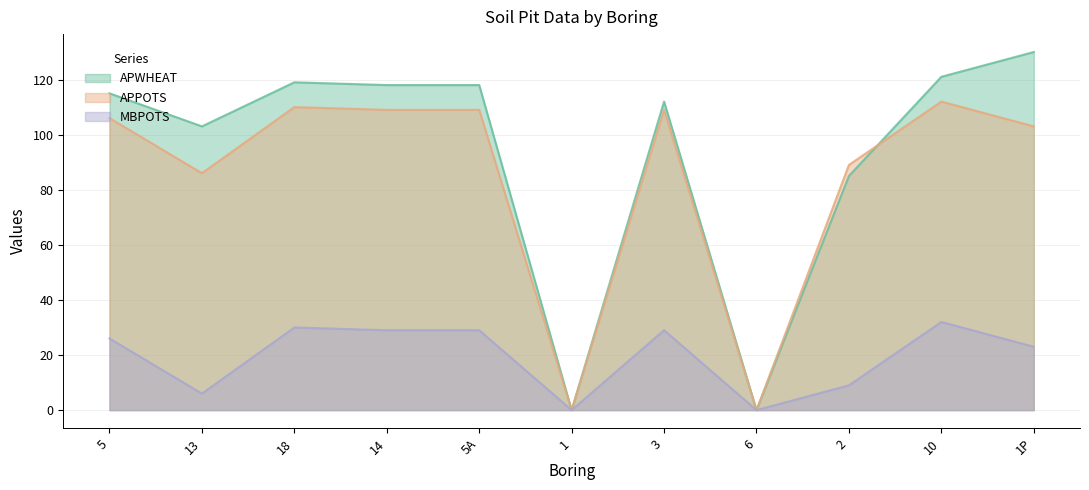

Rank the series at 1 from highest to lowest value.

APWHEAT, APPOTS, MBPOTS